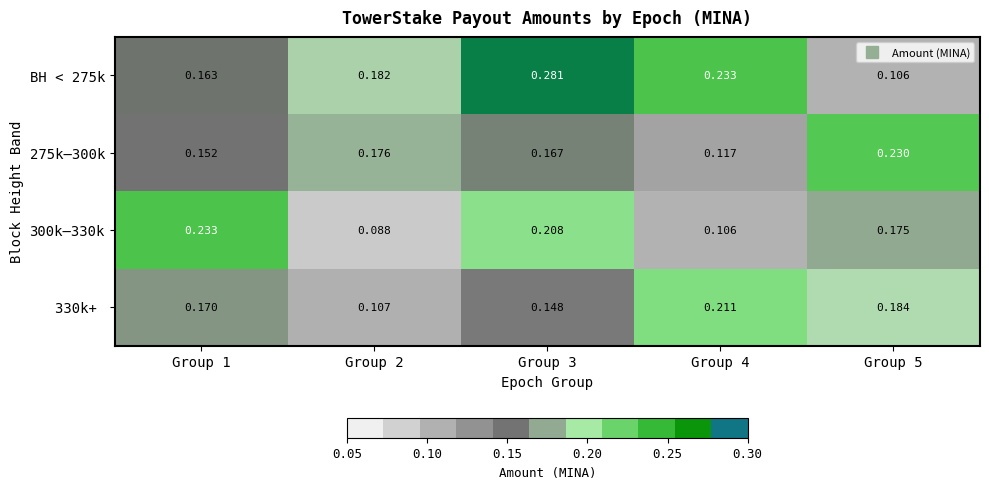

Is the value of 275k–300k at Group 2 greater than the value of BH < 275k at Group 2?

No